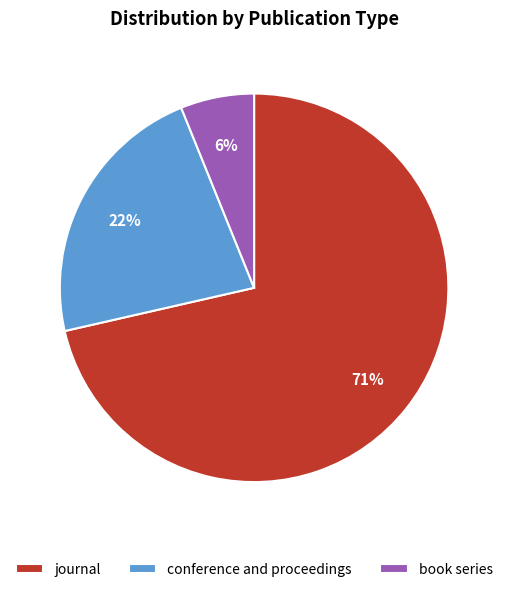

Do journal and conference and proceedings together represent more than half of the pie?

Yes